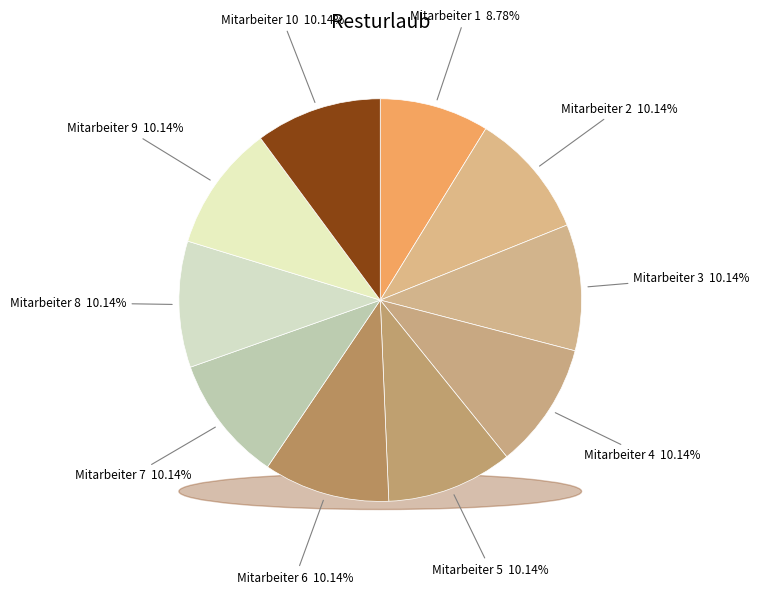

Which slice is the largest?

Mitarbeiter 2